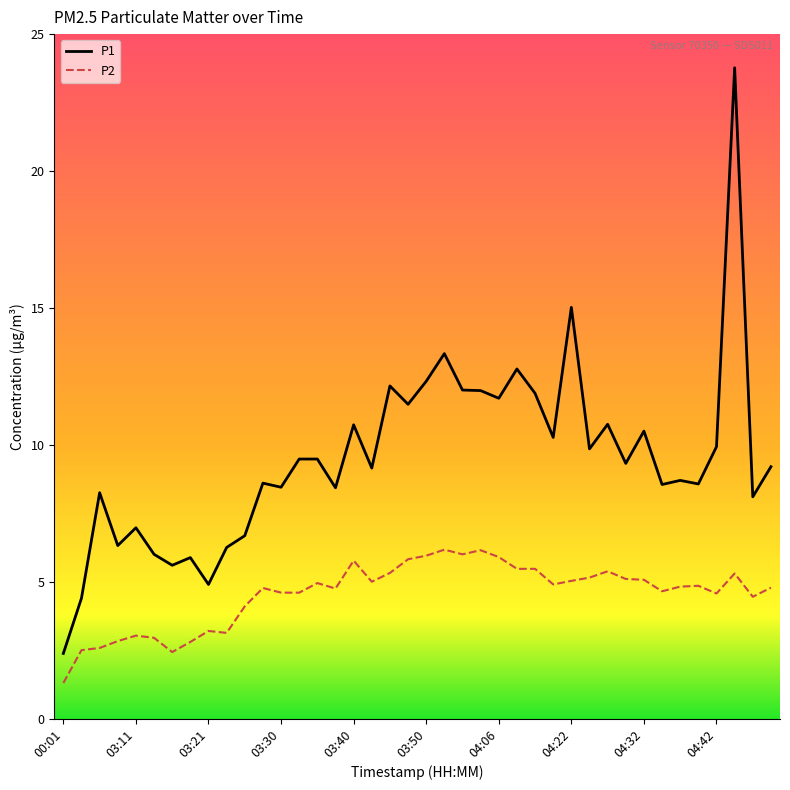

Does the chart have visible grid lines?

No